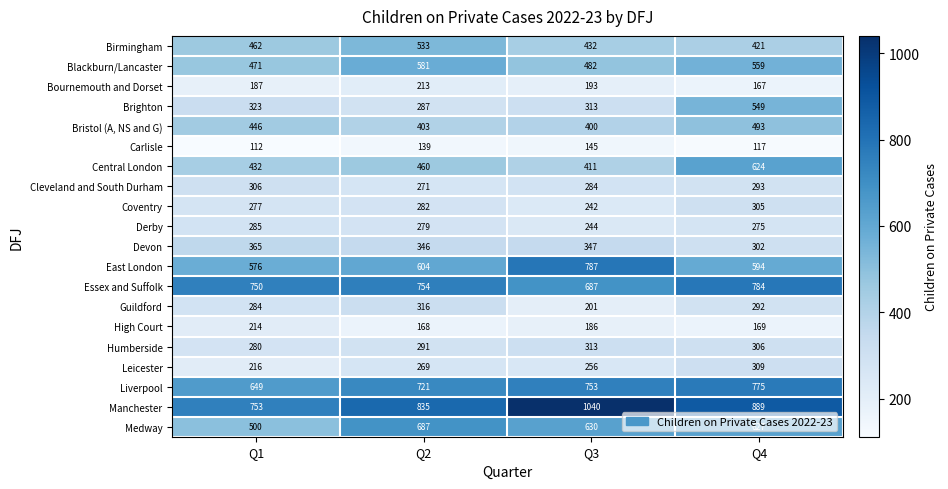

What is the lowest value of the Birmingham series?

421